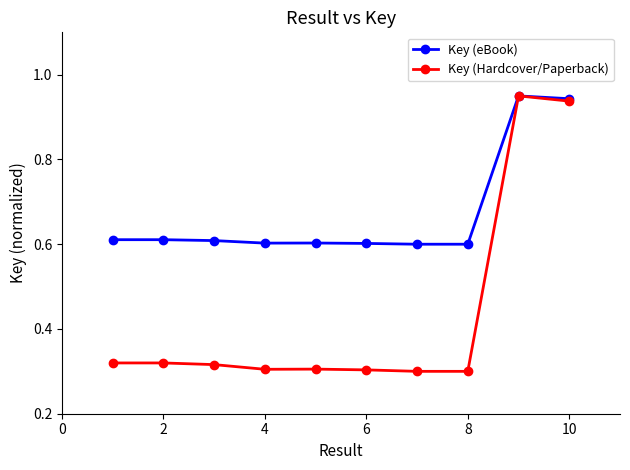

What are all the series names shown in the legend?

Key (eBook), Key (Hardcover/Paperback)